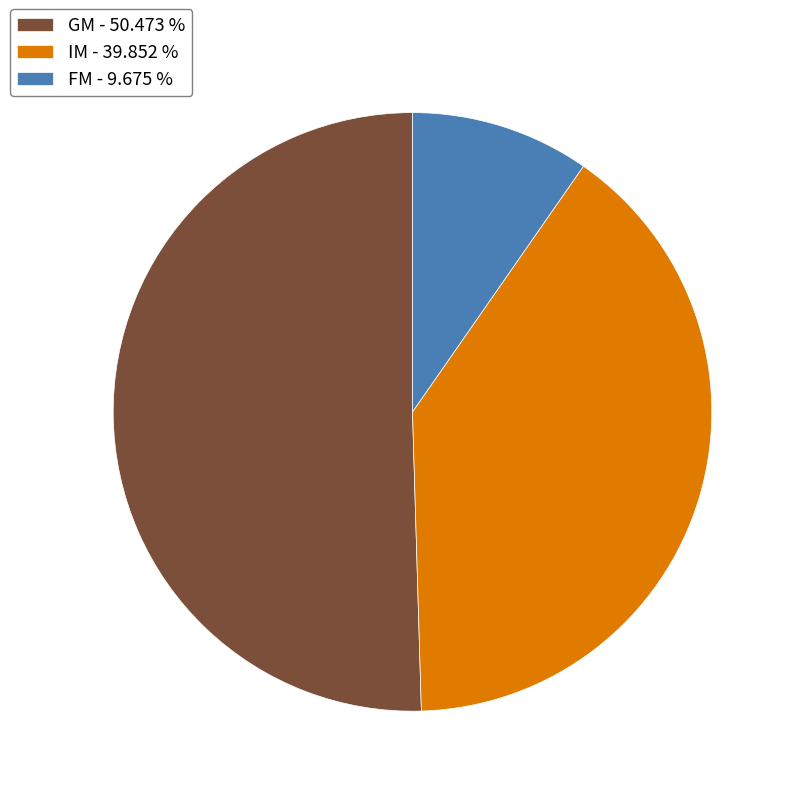

Between FM - 9.675 % and IM - 39.852 %, which is larger?

IM - 39.852 %